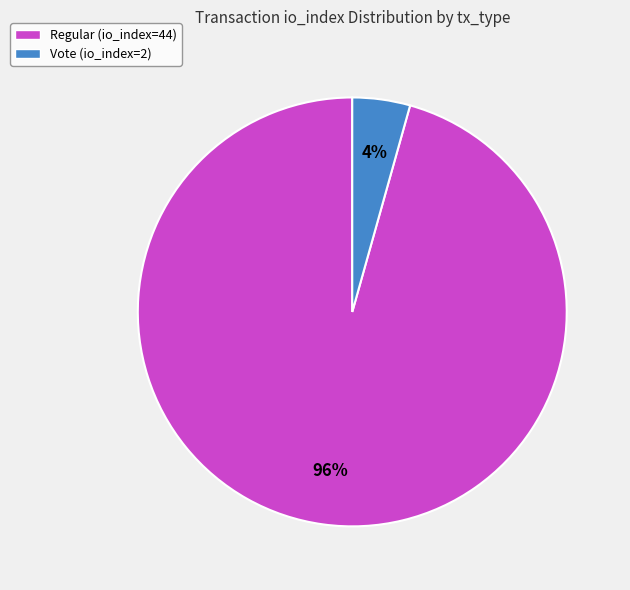

Count the number of slices in the pie.

2